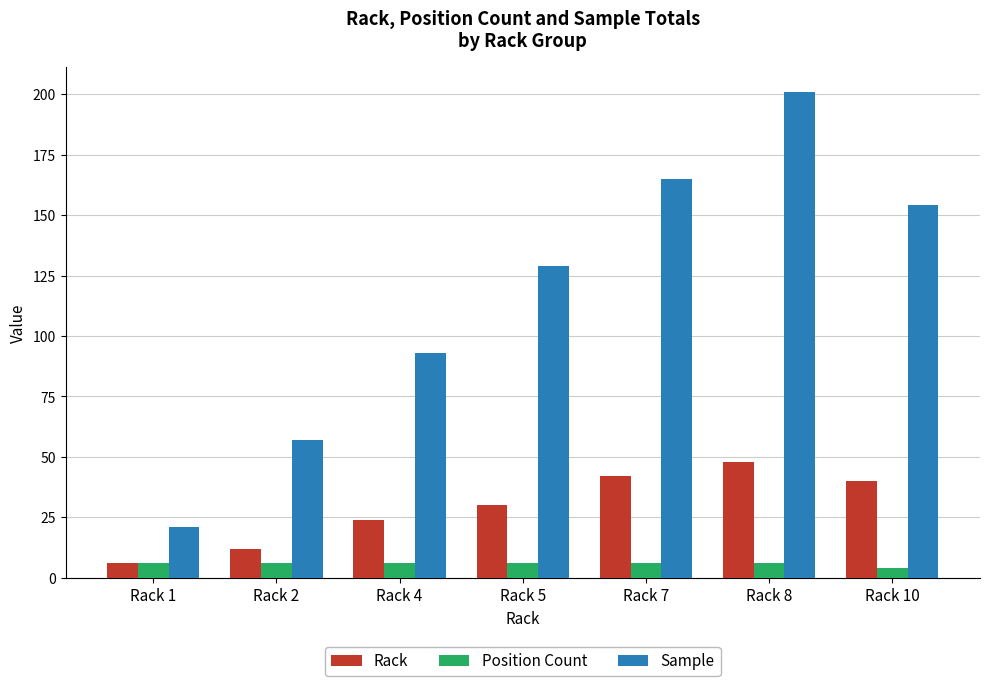

What is the total value across all series at Rack 5?

165